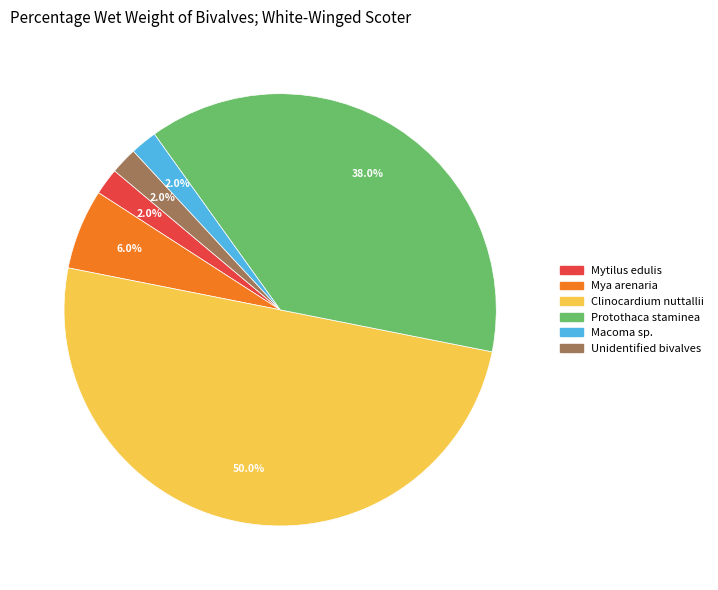

How much of the chart is everything except Mytilus edulis?

98.0%